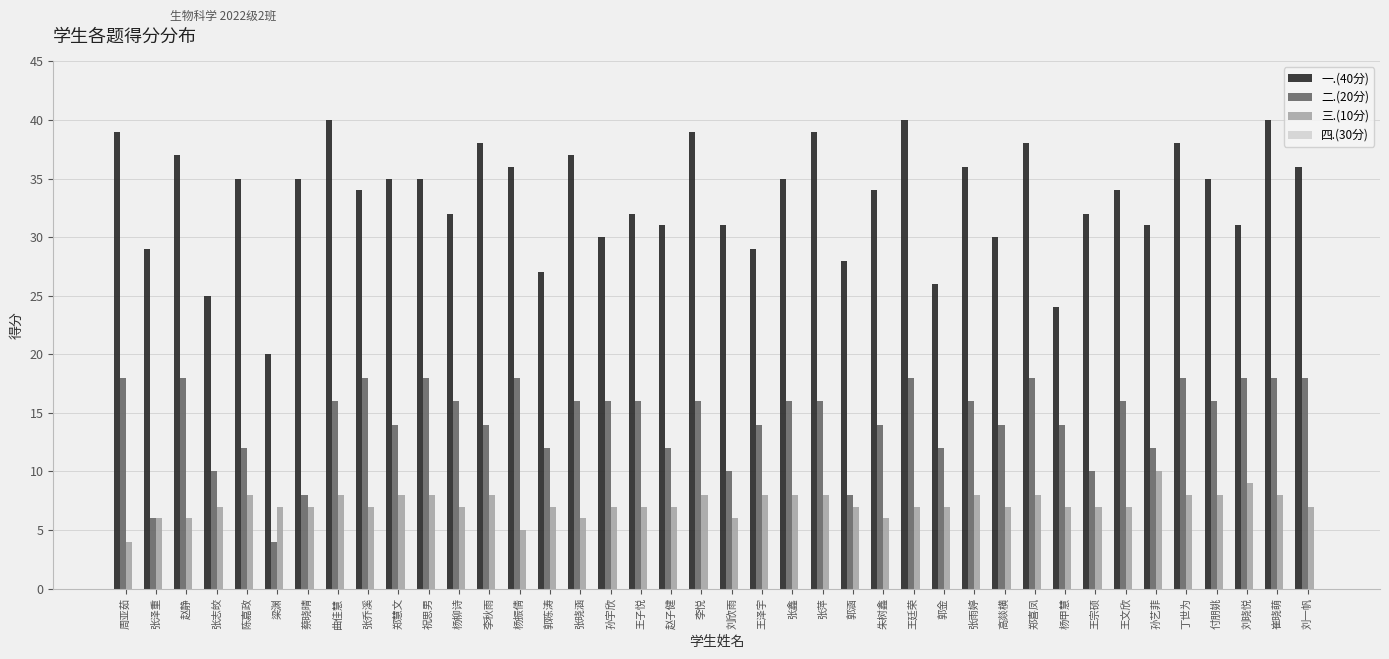

What is the minimum value shown in the chart?

4